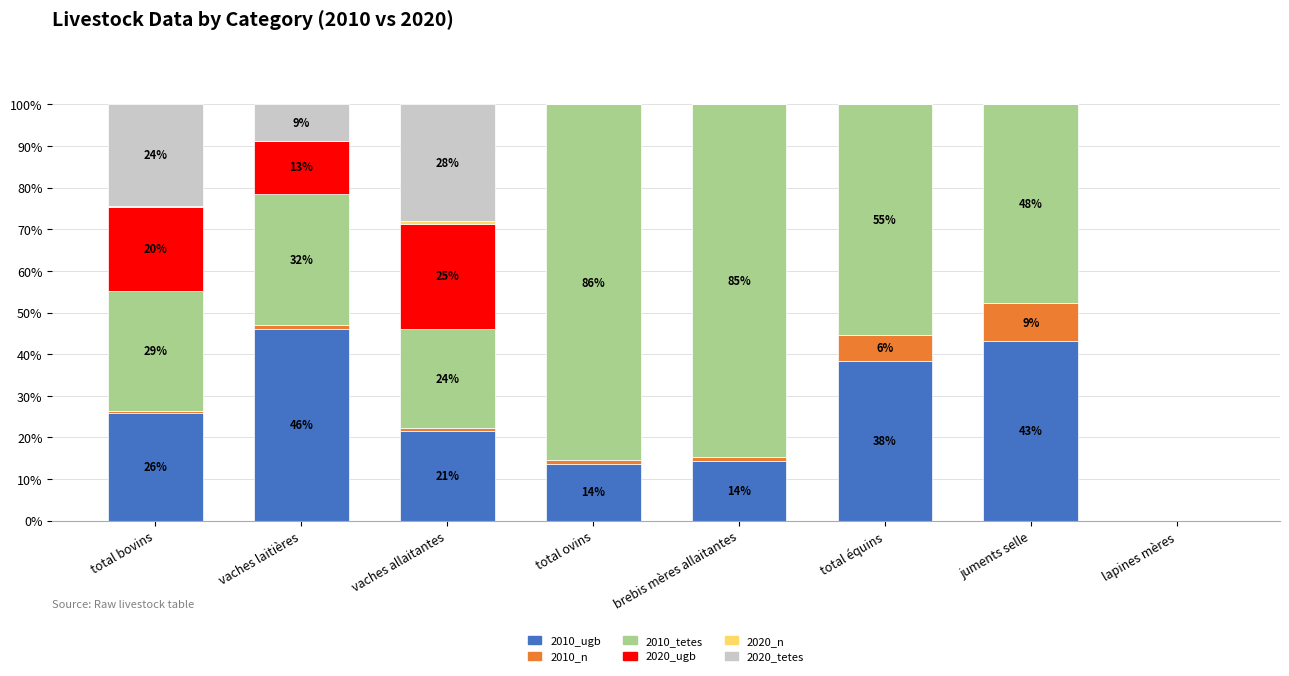

The 2010_ugb series shows 9.5 at brebis mères allaitantes. True or false?

False